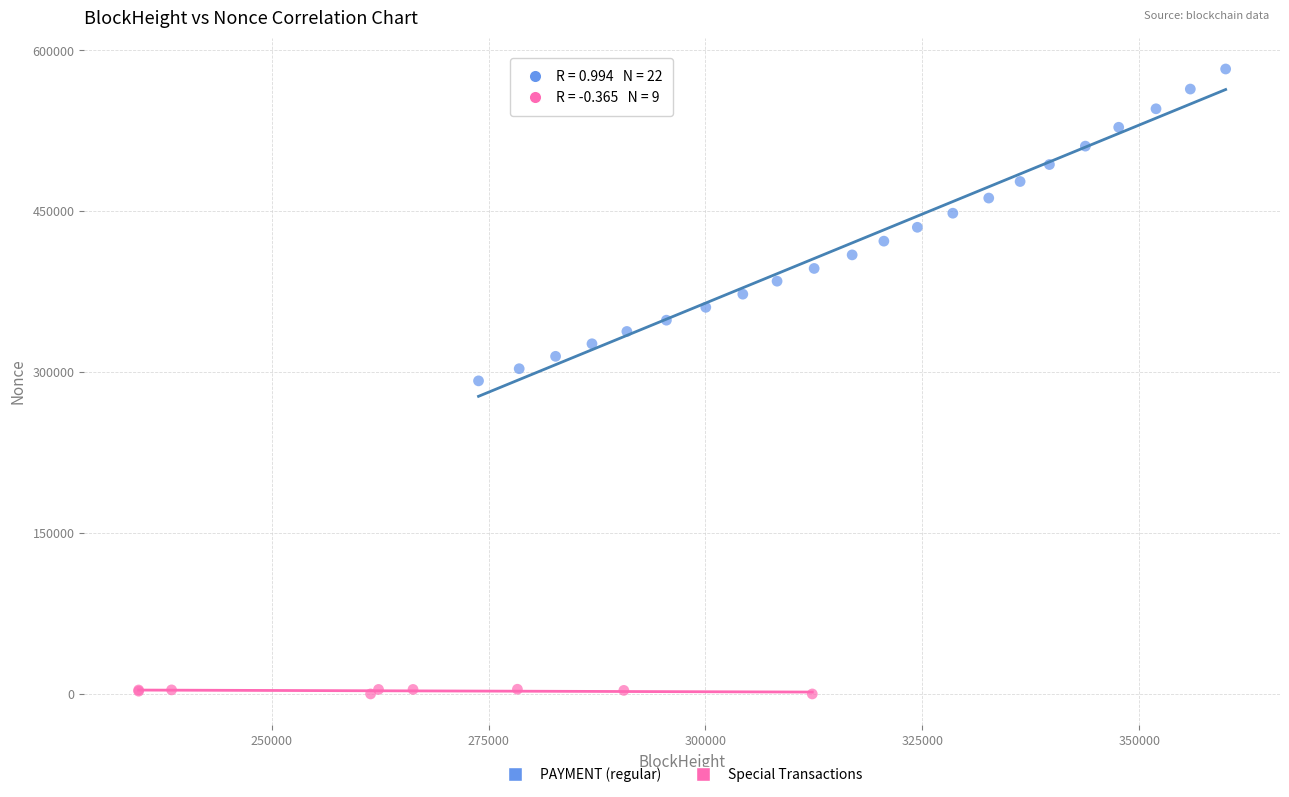

Which series reaches the minimum Y coordinate?

Special Transactions